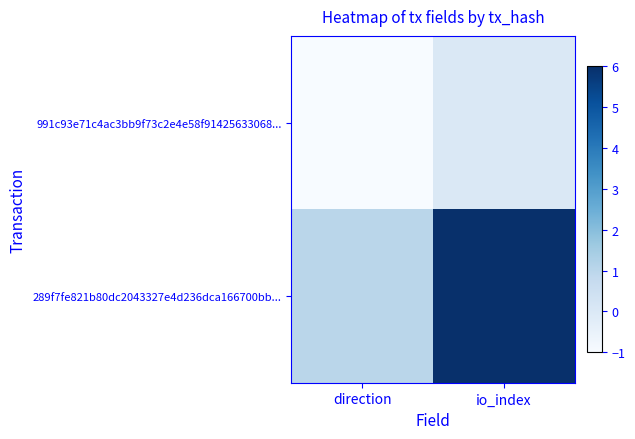

Reading left to right, transcribe all the data shown in this chart.

991c93e71c4ac3bb9f73c2e4e58f91425633068...: direction=-1	io_index=0
289f7fe821b80dc2043327e4d236dca166700bb...: direction=1	io_index=6